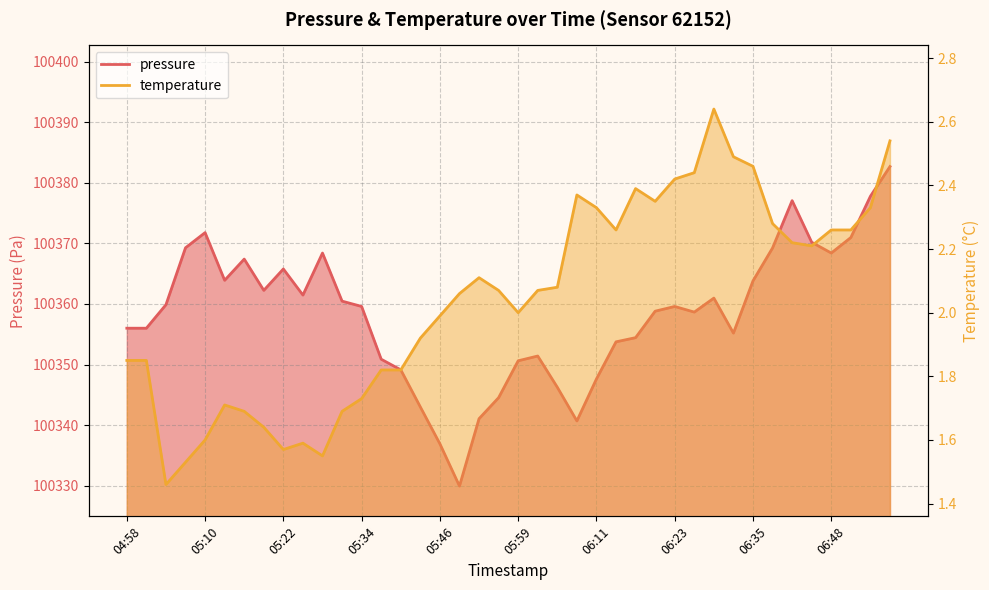

True or false: pressure has a value of 100358.8 at 06:20.

True